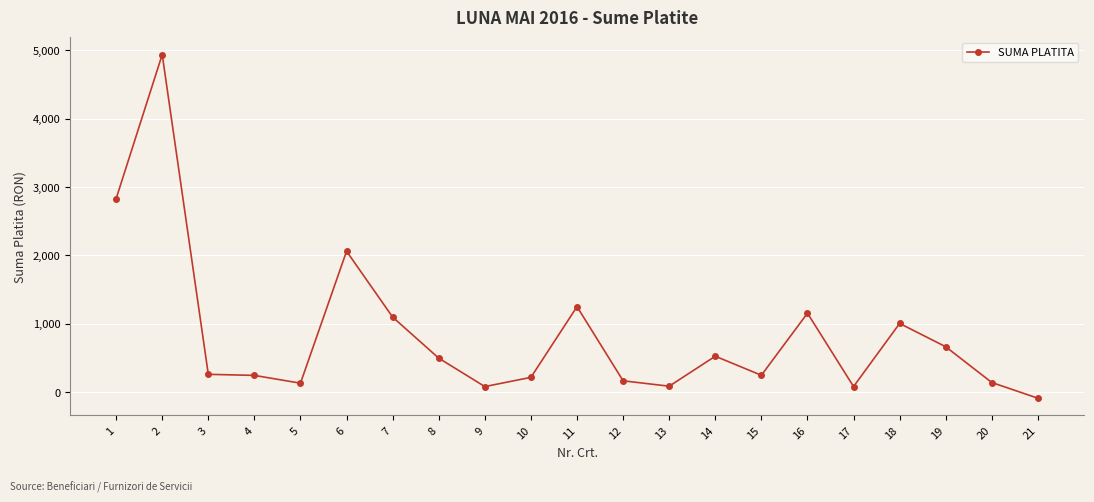

What is the difference between the maximum and minimum values?

5020.5